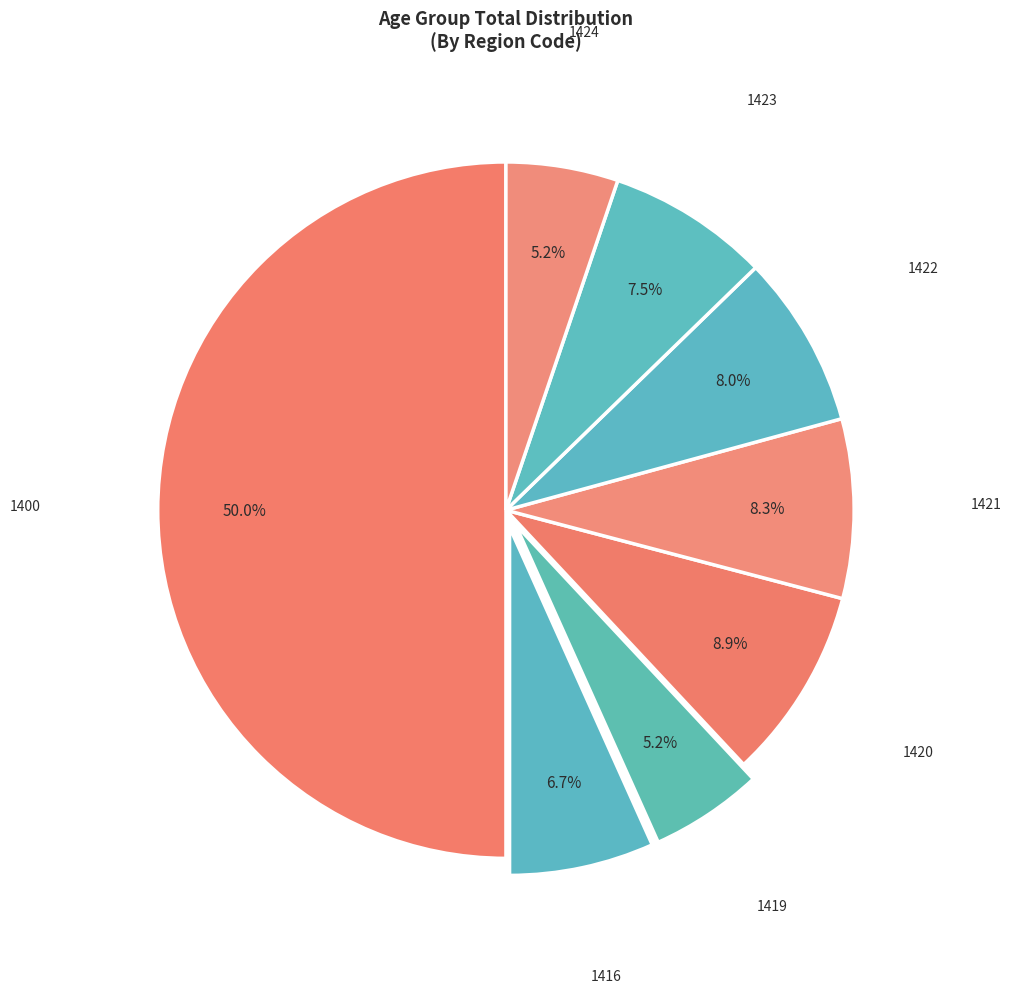

The 1416 slice represents 1% of the pie. True or false?

False